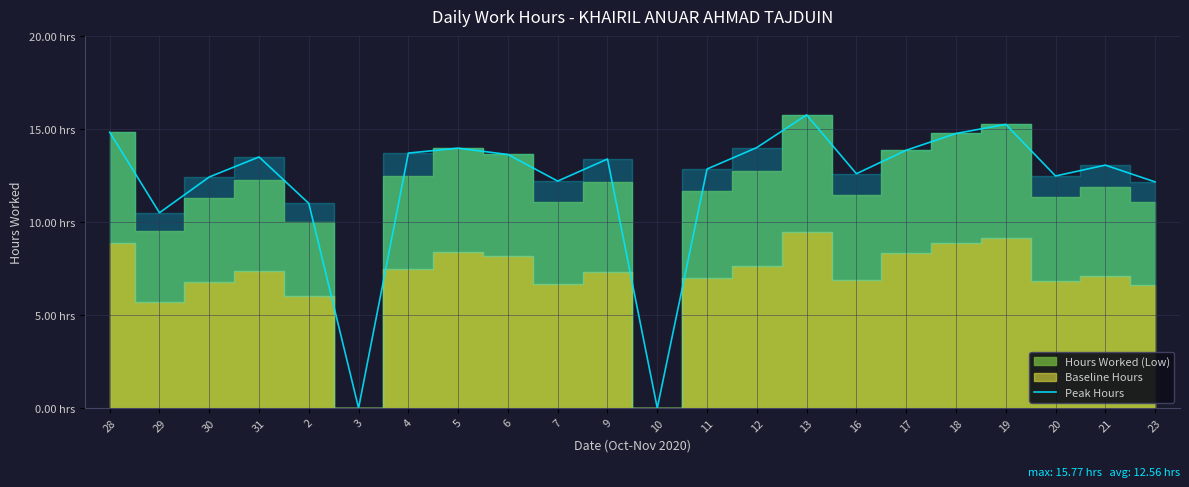

What is the value of the 17th point from the left?

13.9